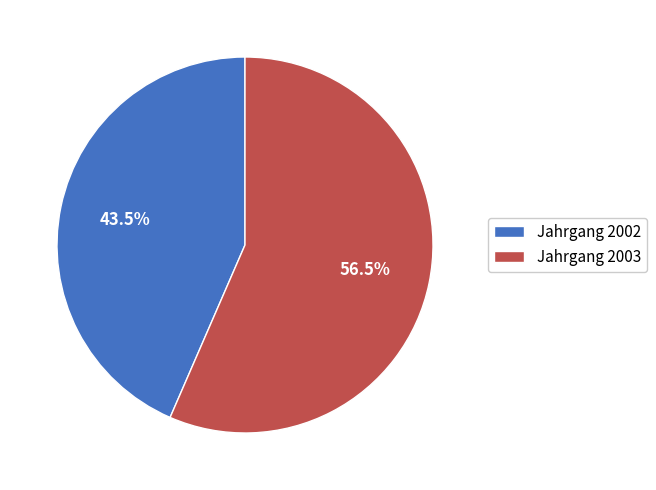

Does any single category account for the majority?

Yes